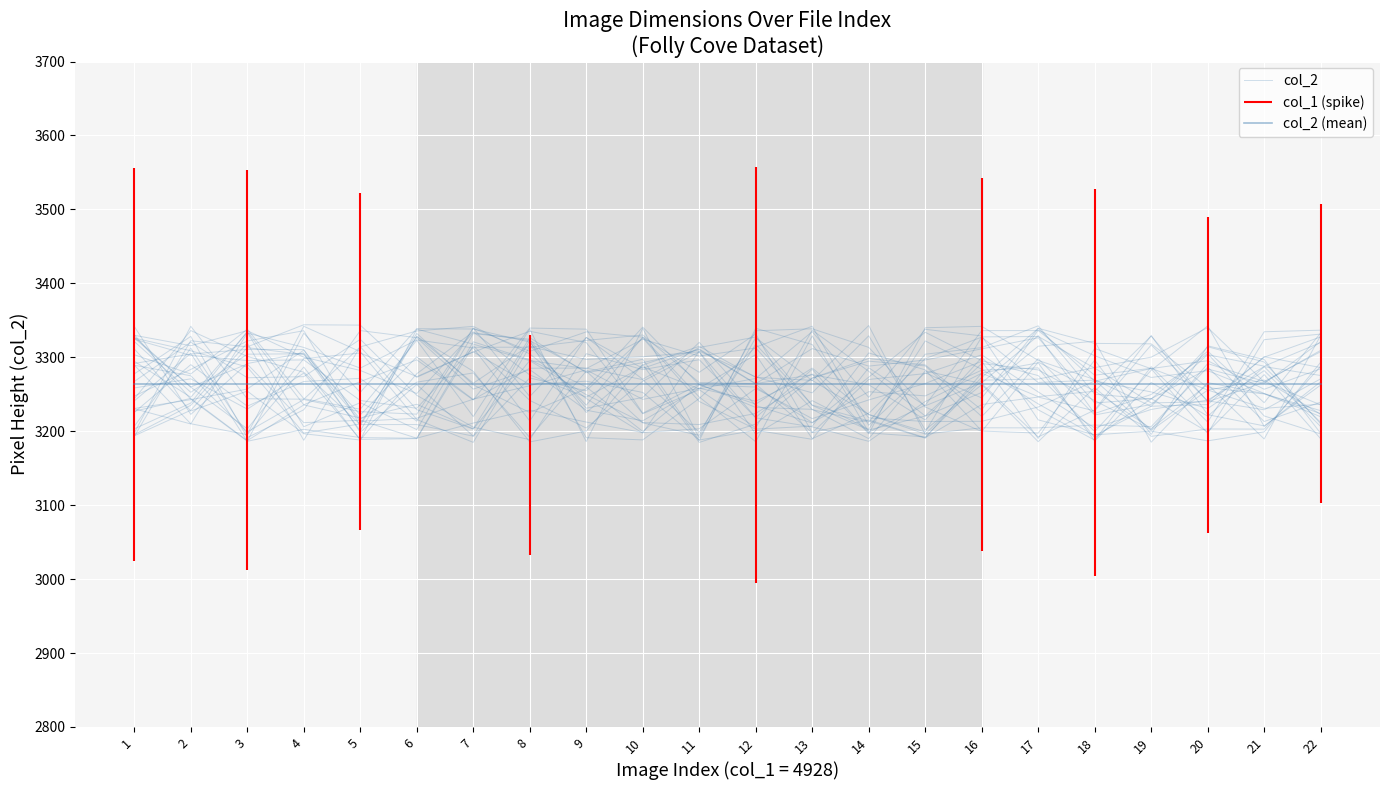

What is the value of the col_2 point at the 12th from the left?

3339.2